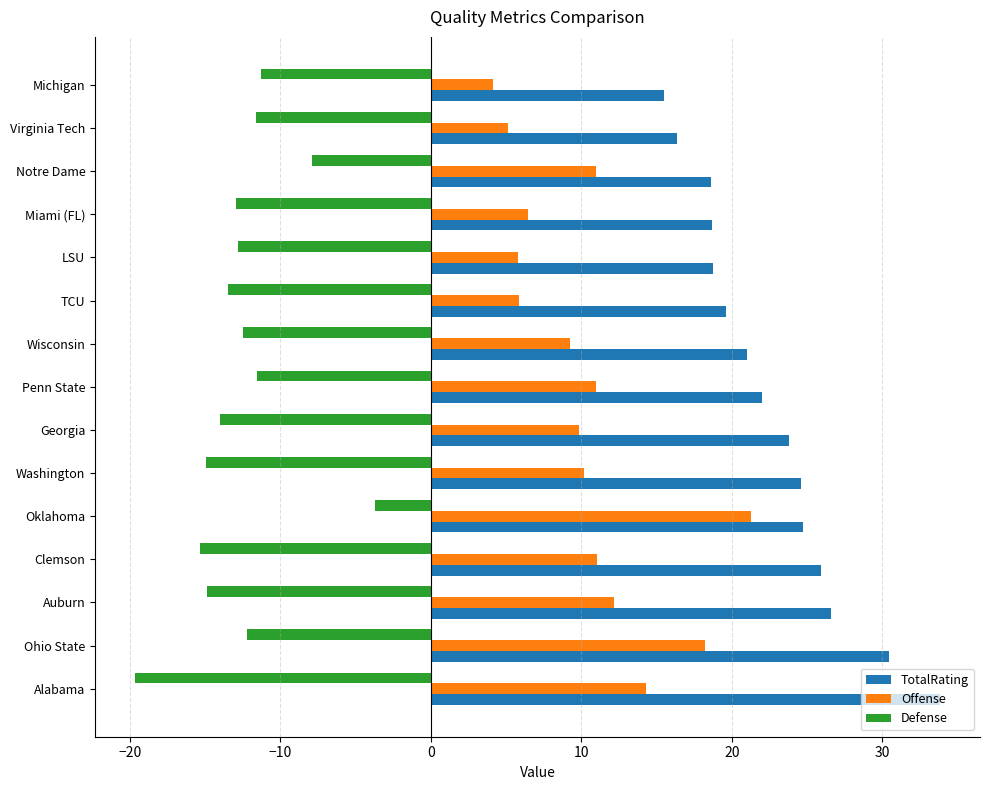

Rank the series by their maximum value, from lowest to highest.

Defense, Offense, TotalRating